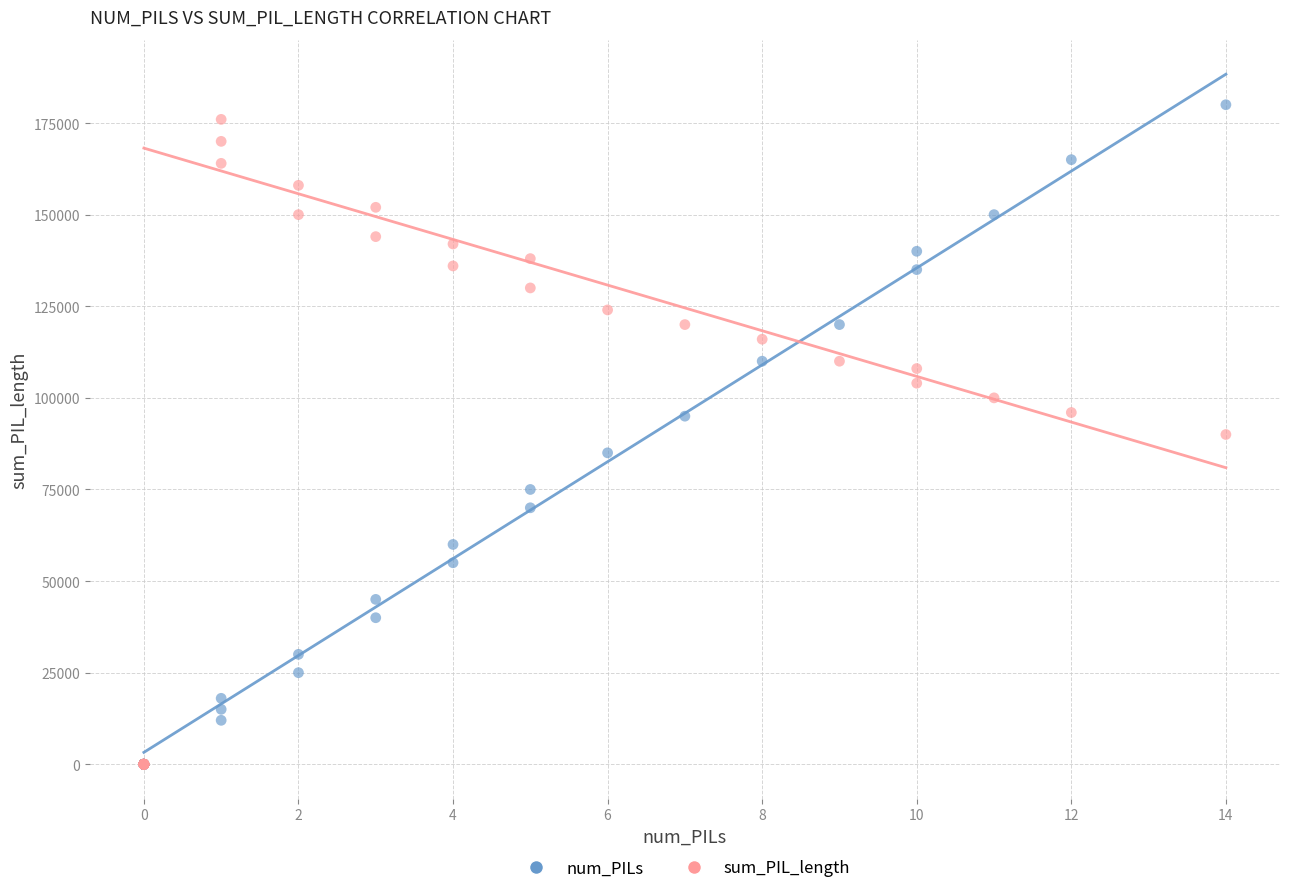

What are all the series names shown in the legend?

num_PILs, sum_PIL_length